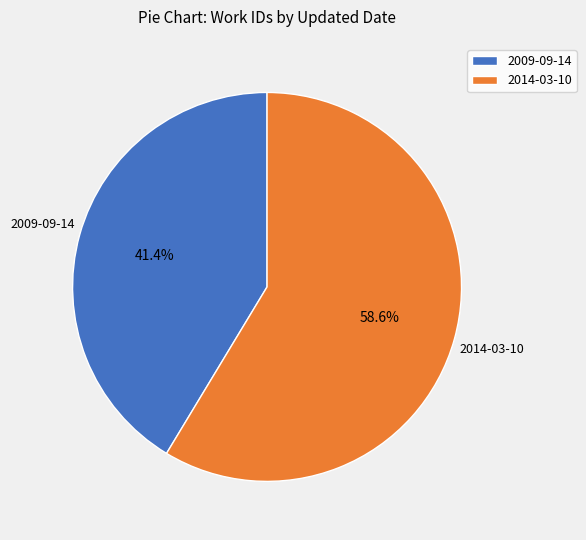

What percentage is the 2014-03-10 slice, to the nearest percent?

59%